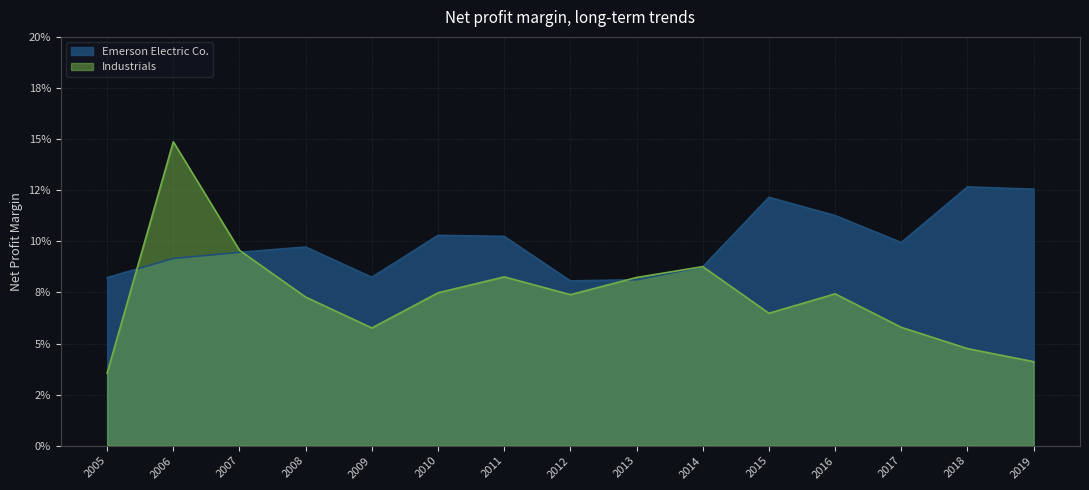

How many Industrials values are between 0 and 1?

15